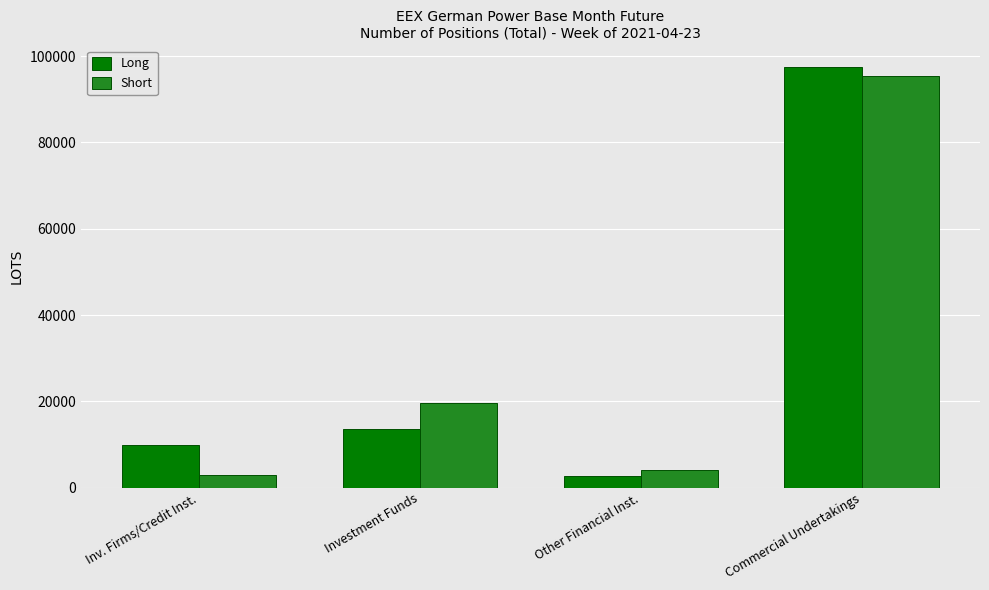

List the labels in order of Long value, smallest first.

Other Financial Inst., Inv. Firms/Credit Inst., Investment Funds, Commercial Undertakings